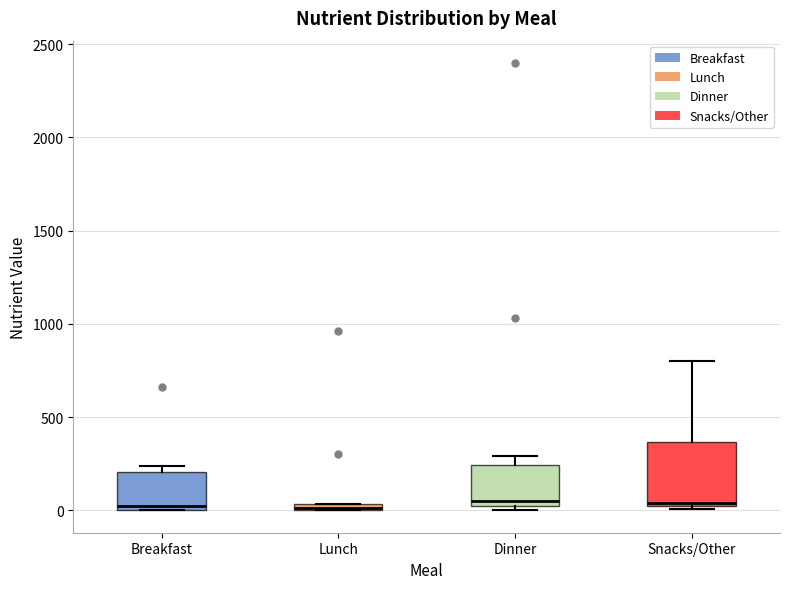

Where is the upper edge of the box for Lunch on the y-axis? The values are not printed on the chart, so give them approximately, as read against the axis.

50